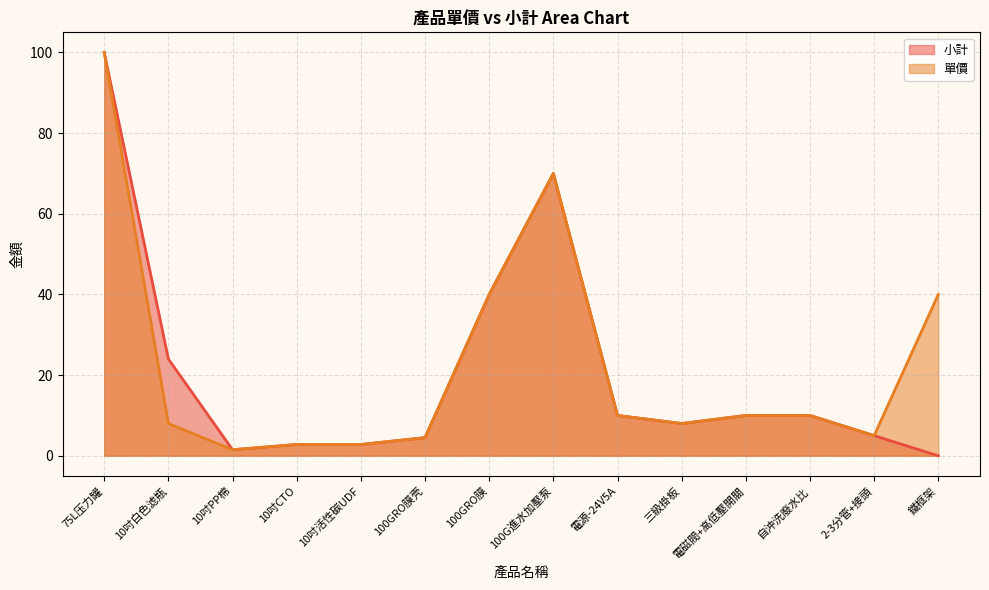

What is the sum of all 小計 values?

288.6